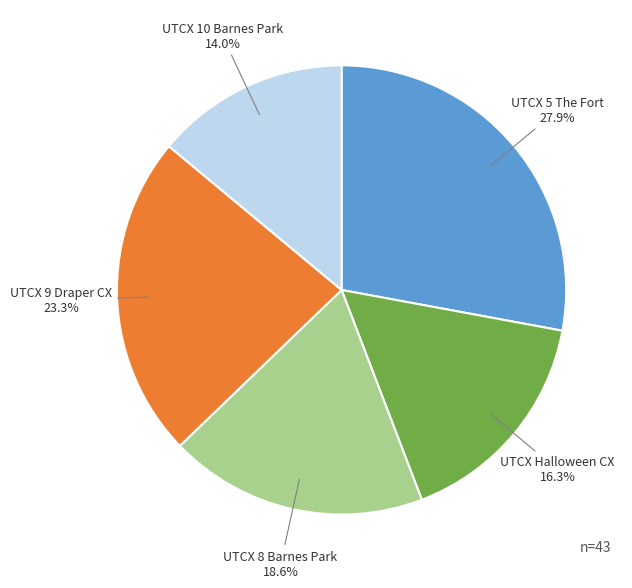

Is there a majority slice in this chart?

No